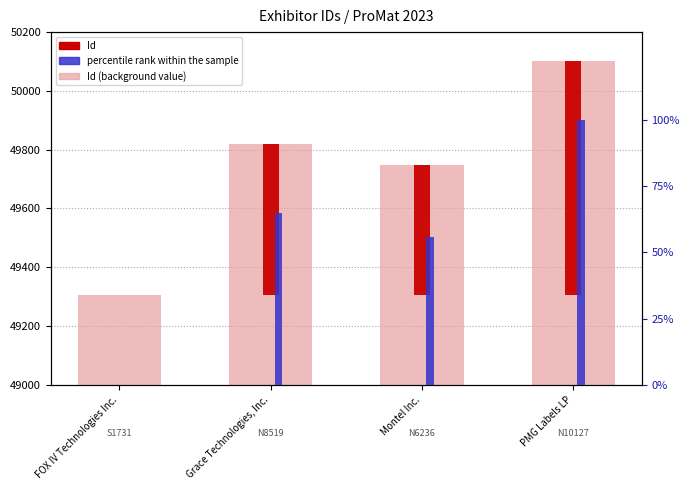

What is the label of the 1st bar from the left?

FOX IV Technologies Inc.